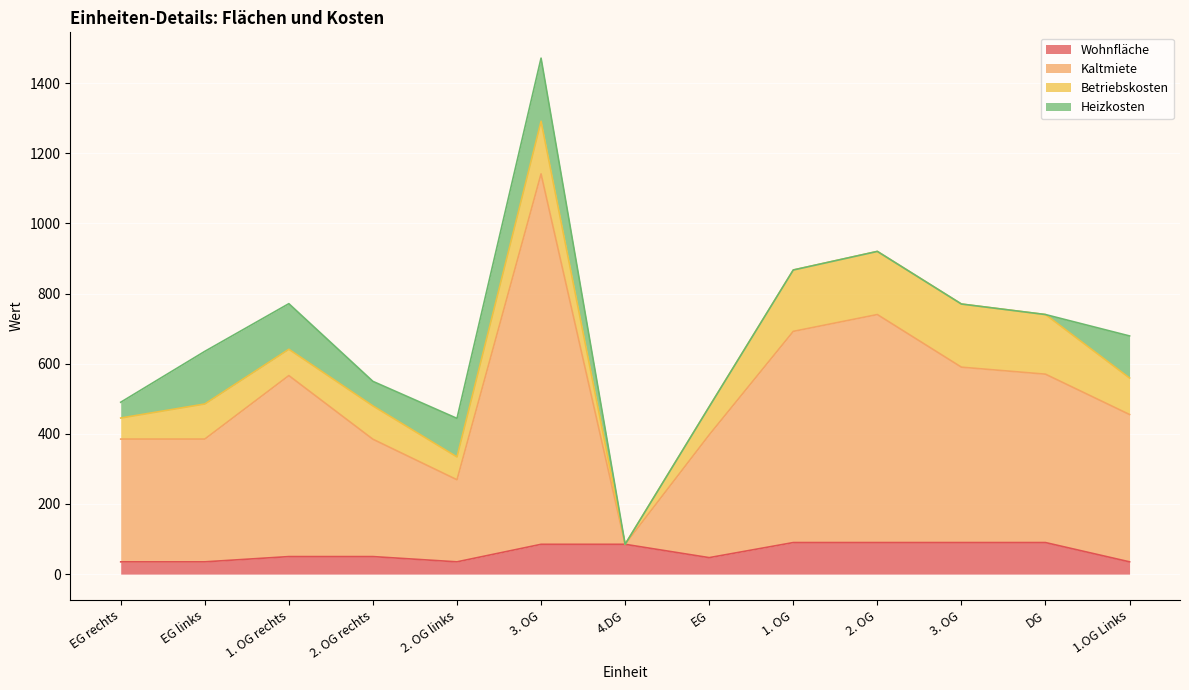

True or false: Kaltmiete and Wohnfläche cross at least once.

False